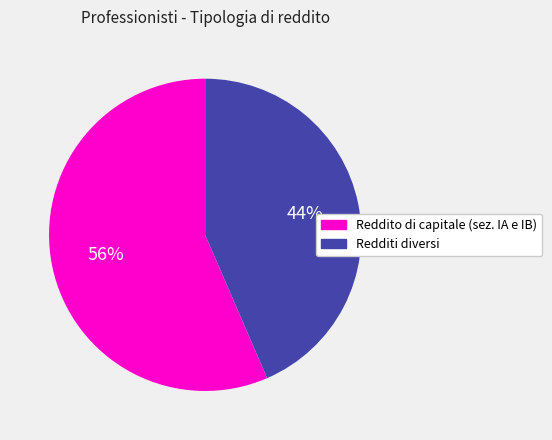

Combined, do Reddito di capitale (sez. IA e IB) and Redditi diversi account for over 50%?

Yes